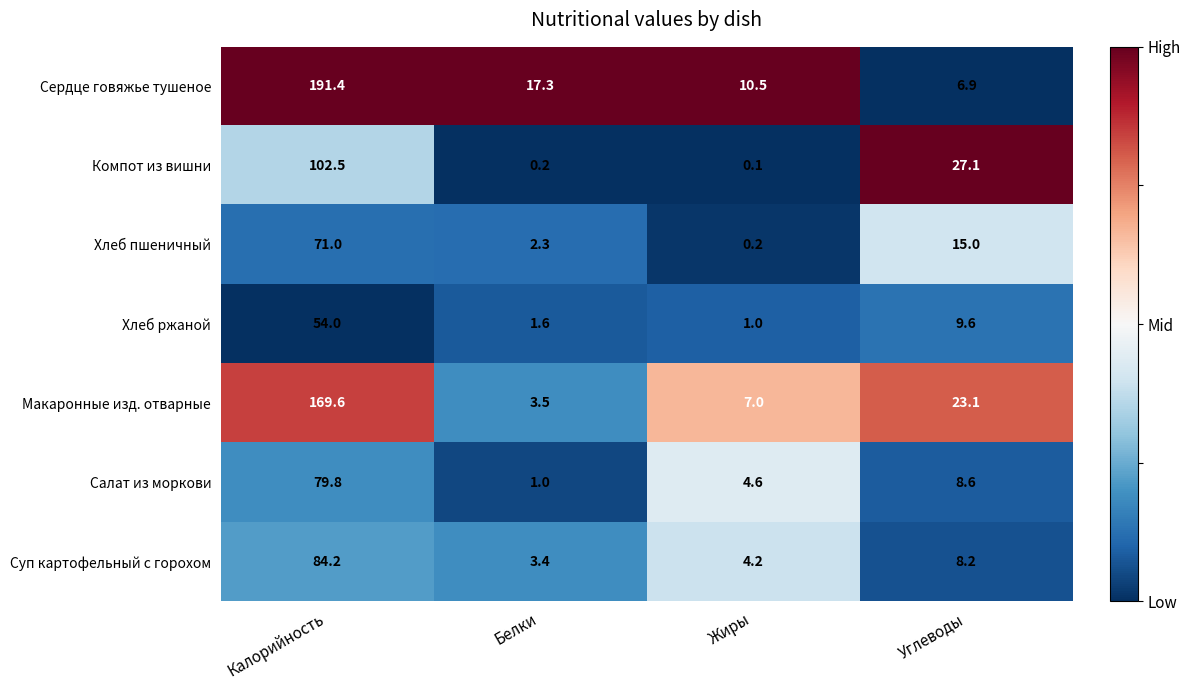

Reading left to right, extract all data points from this chart.

Сердце говяжье тушеное: Калорийность=191.4	Белки=17.3	Жиры=10.5	Углеводы=6.9
Компот из вишни: Калорийность=102.5	Белки=0.2	Жиры=0.1	Углеводы=27.1
Хлеб пшеничный: Калорийность=71.0	Белки=2.3	Жиры=0.2	Углеводы=15.0
Хлеб ржаной: Калорийность=54.0	Белки=1.6	Жиры=1.0	Углеводы=9.6
Макаронные изд. отварные: Калорийность=169.6	Белки=3.5	Жиры=7.0	Углеводы=23.1
Салат из моркови: Калорийность=79.8	Белки=1.0	Жиры=4.6	Углеводы=8.6
Суп картофельный с горохом: Калорийность=84.2	Белки=3.4	Жиры=4.2	Углеводы=8.2